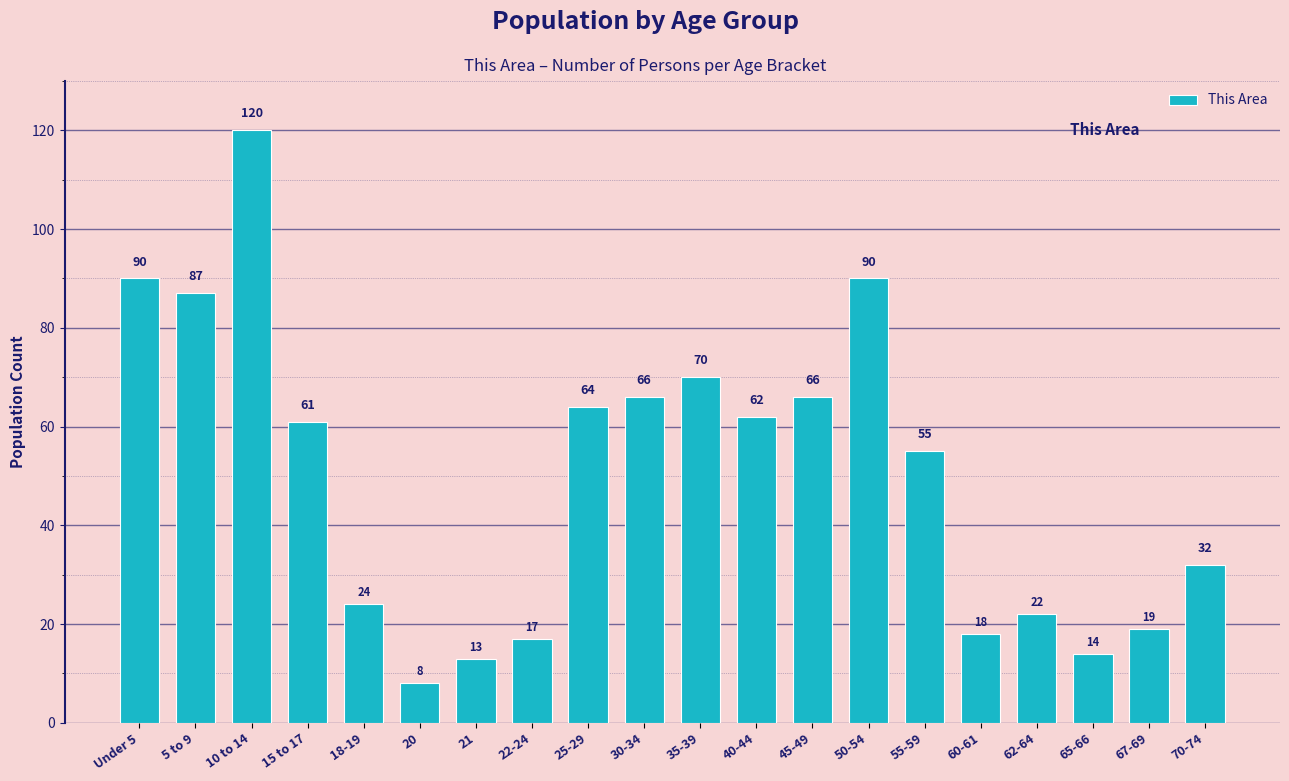

Does the chart contain stacked bars?

No